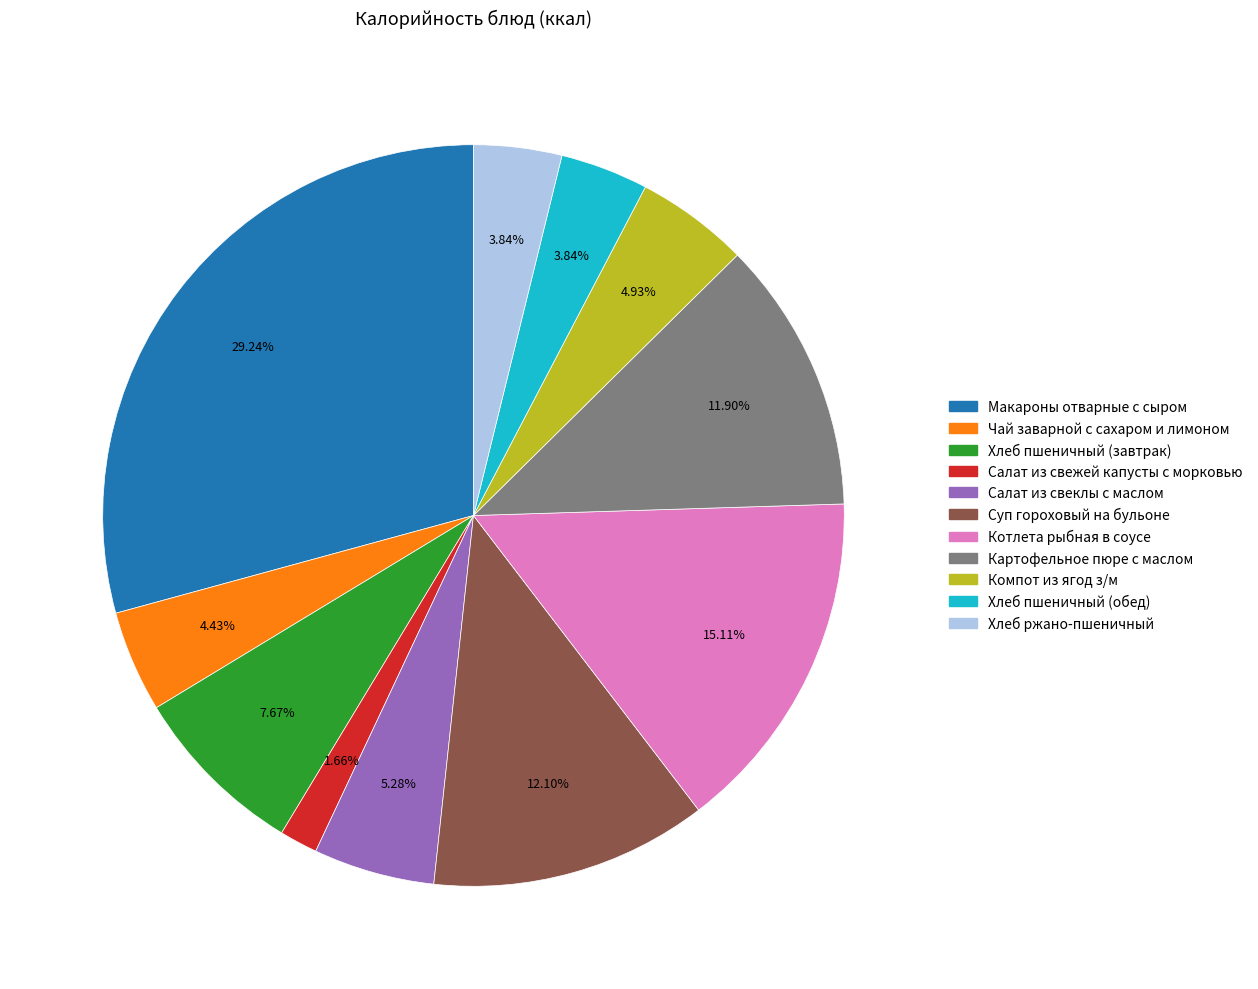

Which category has the smallest portion of the pie?

Салат из свежей капусты с морковью